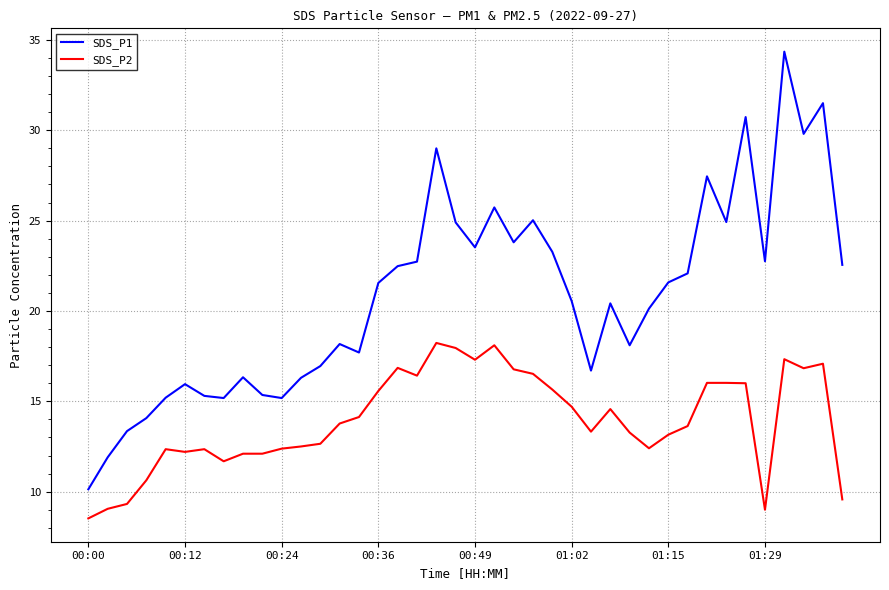

What is the difference between the maximum and minimum values in the SDS_P2 series?

9.7